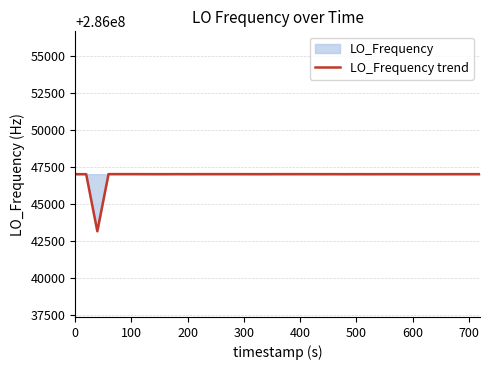

What is the smallest value displayed?

286043136.4